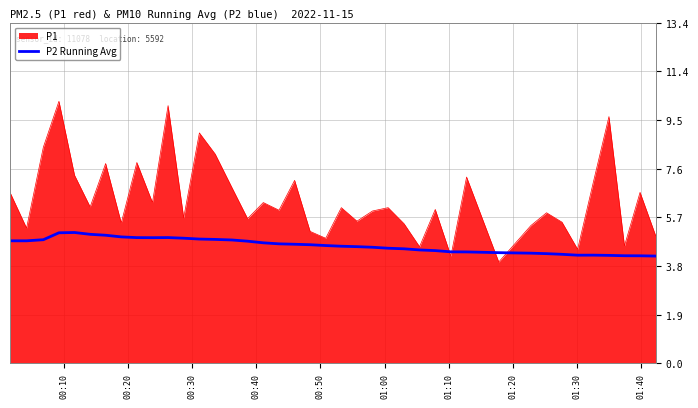

List the series in order of their overall mean, highest first.

P1, P2 Running Avg